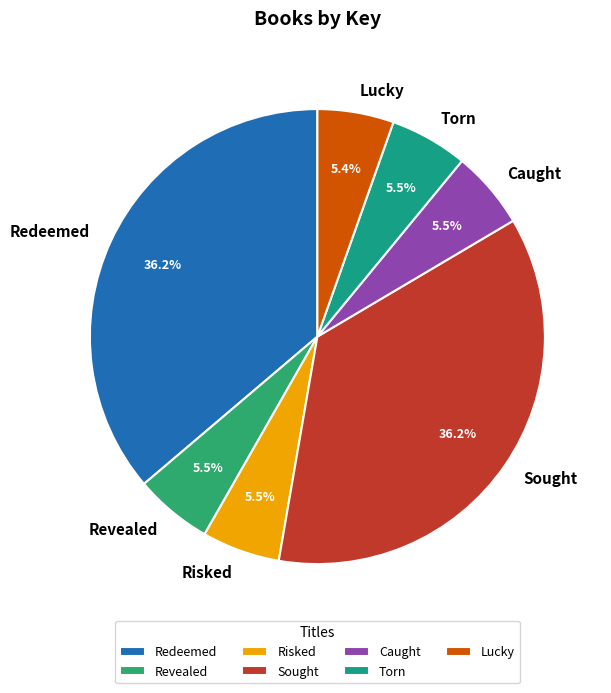

How many segments does this pie chart have?

7